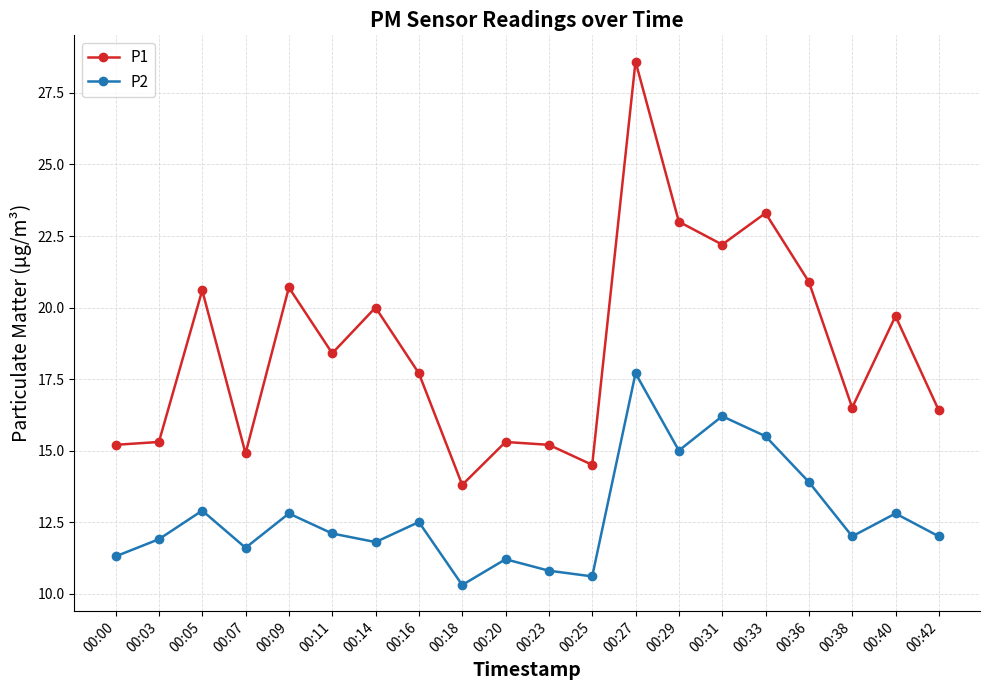

The value of P2 at 00:36 is 5.4. True or false?

False